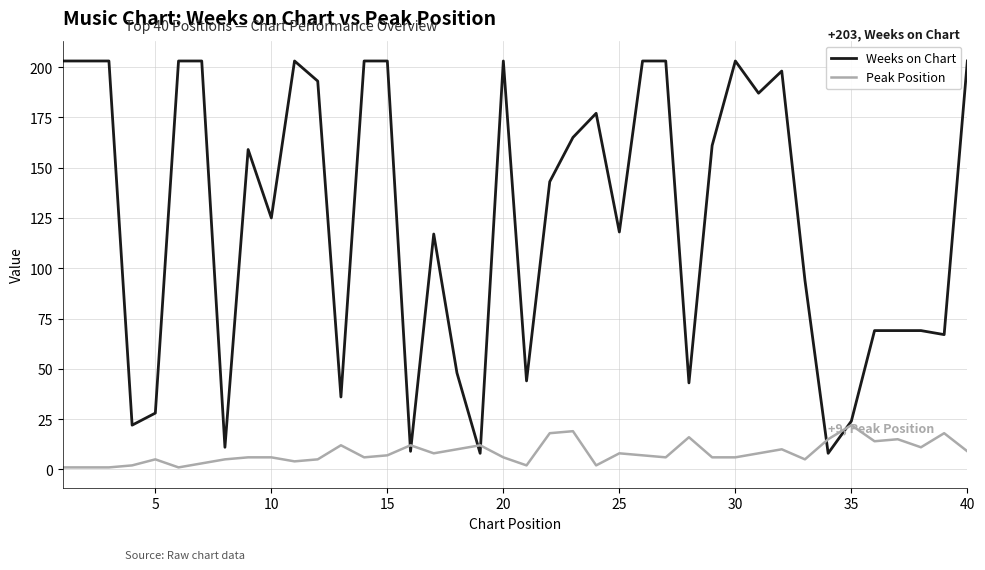

What is the maximum value for Weeks on Chart?

203